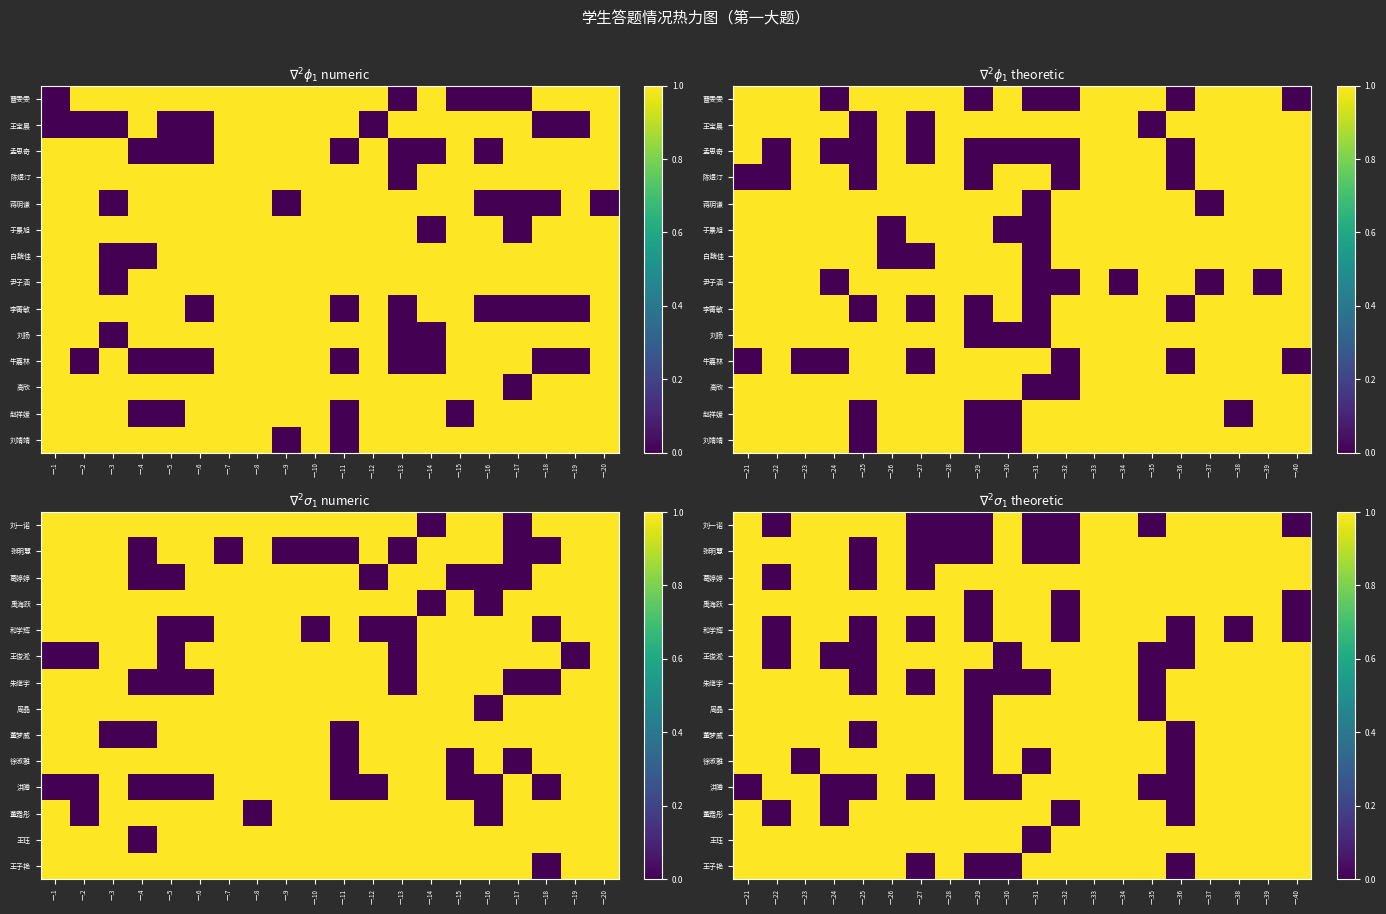

What is the maximum value for 王子艳?

1